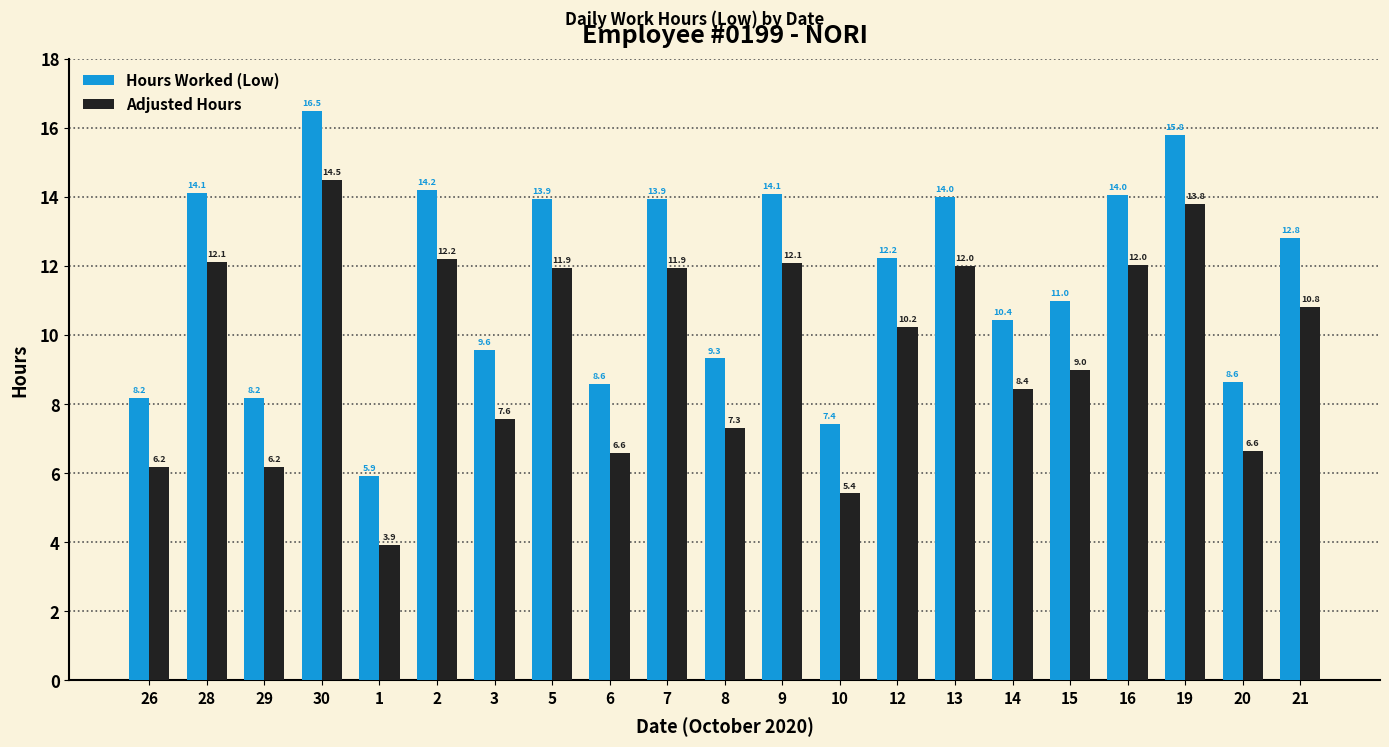

How many bars are there in each group?

2